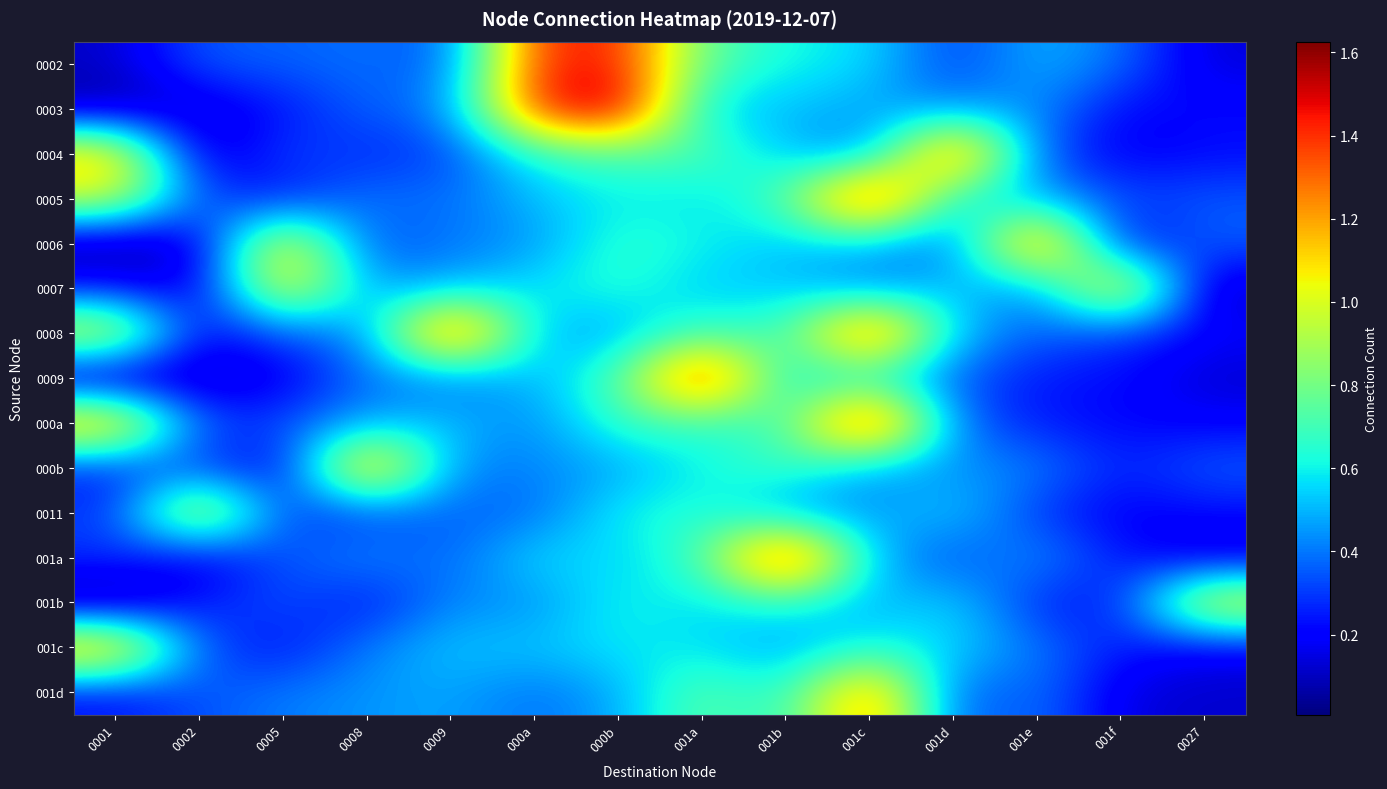

Which has a higher value, 001c or 001a?

001a